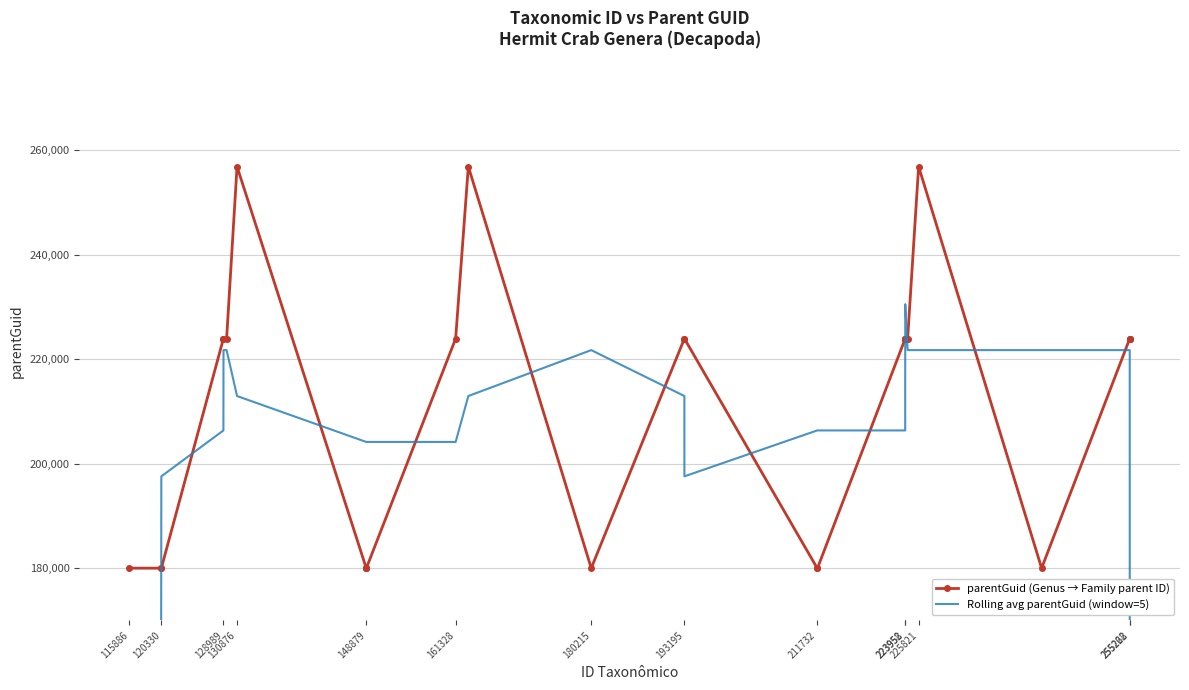

What is the sum of all Rolling avg parentGuid (window=5) values?

5463277.2